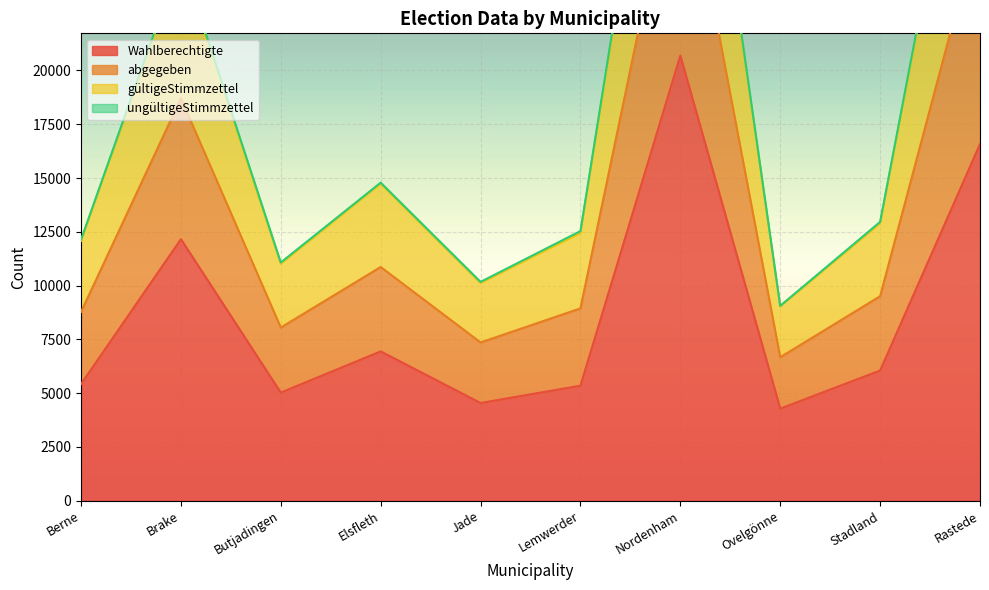

Is it true that Wahlberechtigte equals 9048 at Butjadingen?

False